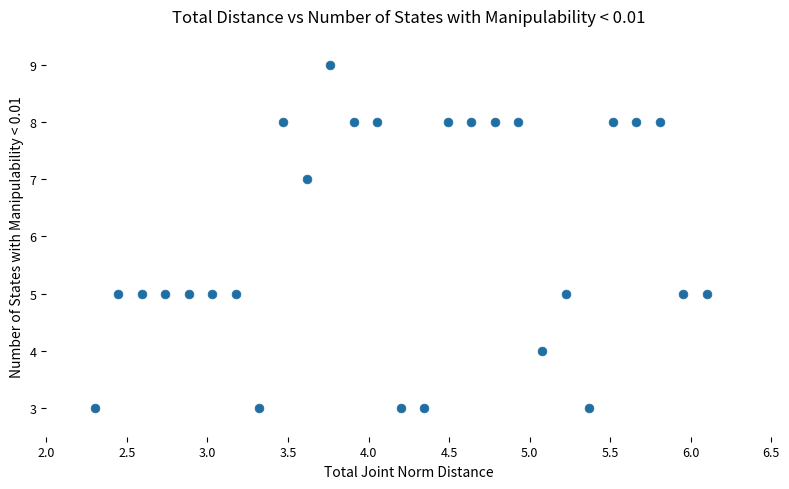

What is the range of Y values (max minus min)?

6